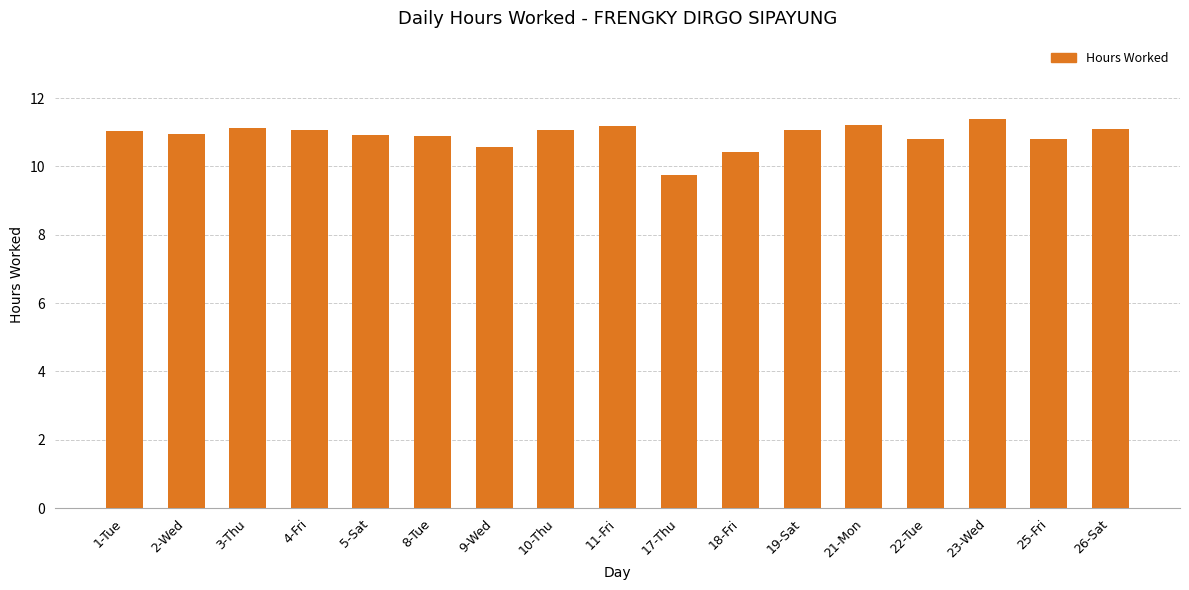

How many bars are there in total?

17